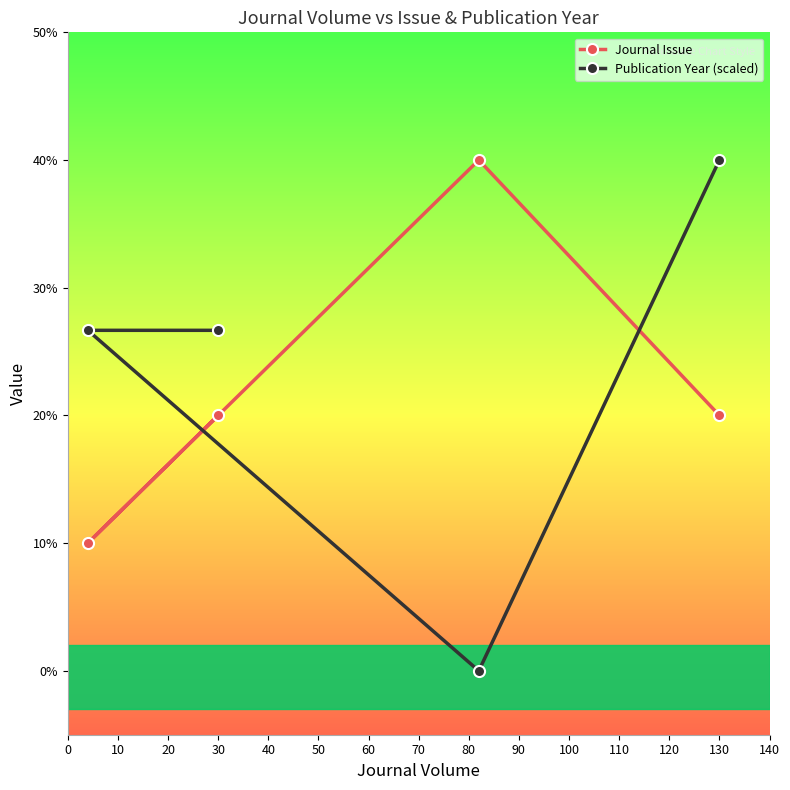

At how many categories does at least one series exceed 2?

4